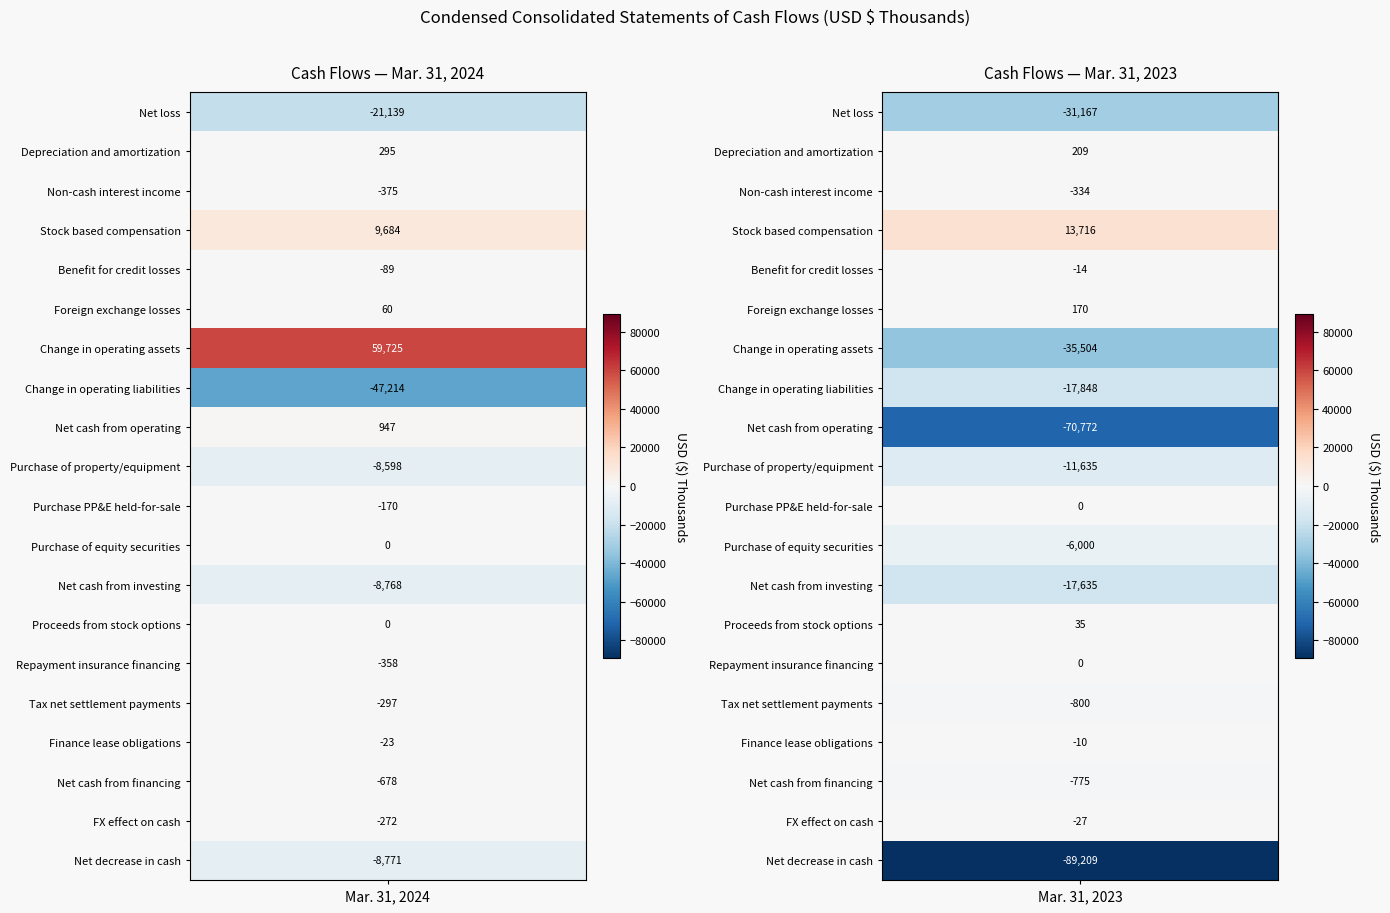

True or false: Repayment insurance financing has a value of -172 at Mar. 31, 2024.

False